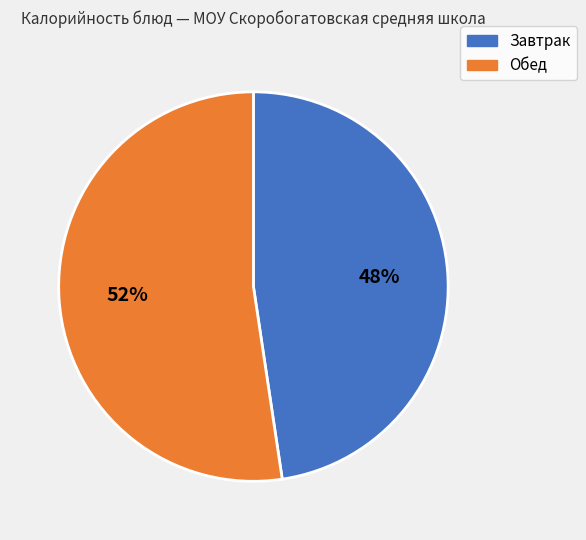

Does any single category account for the majority?

Yes